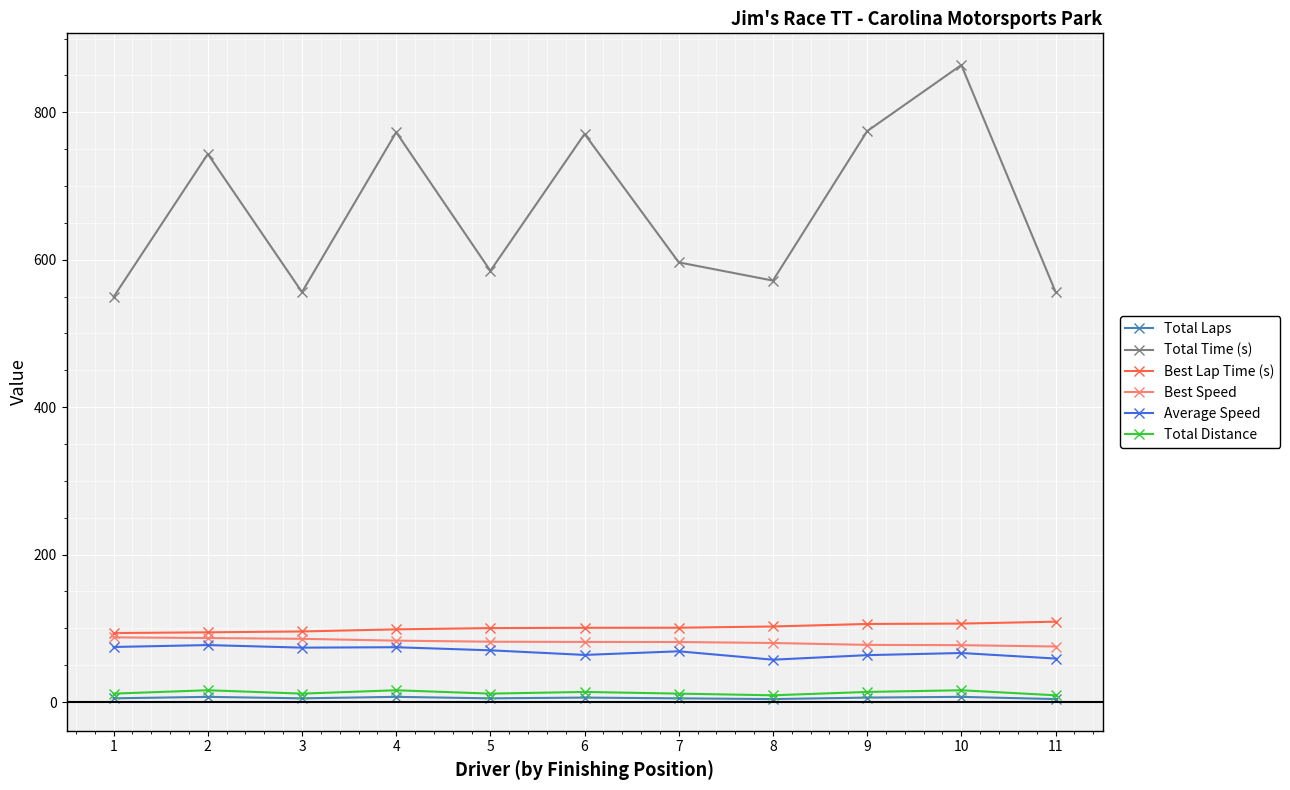

True or false: Average Speed has more than 1 interior local peaks.

True